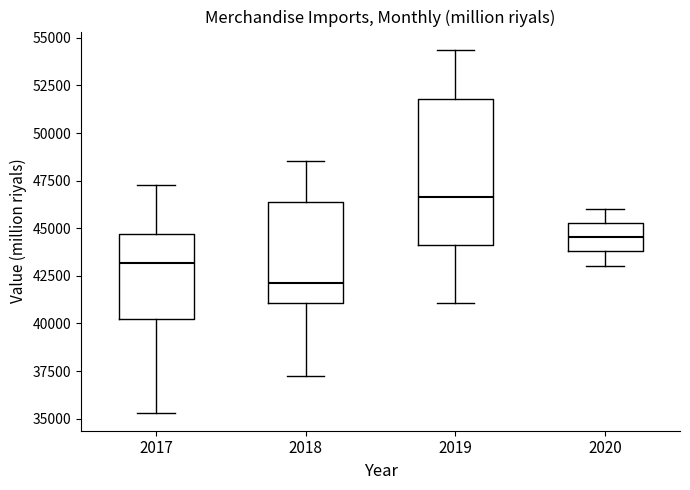

Reading left to right, transcribe this box plot: for each box, give where its median line is, the range the box spans, and where its two whiskers end, as read against the y-axis. The values are not printed on the chart, so give them approximately, as read against the axis.

2017: median 43000, box 40000 to 44500, whiskers 35500 to 47500
2018: median 42000, box 41000 to 46500, whiskers 37500 to 48500
2019: median 46500, box 44000 to 52000, whiskers 41000 to 54500
2020: median 44500, box 44000 to 45500, whiskers 43000 to 46000